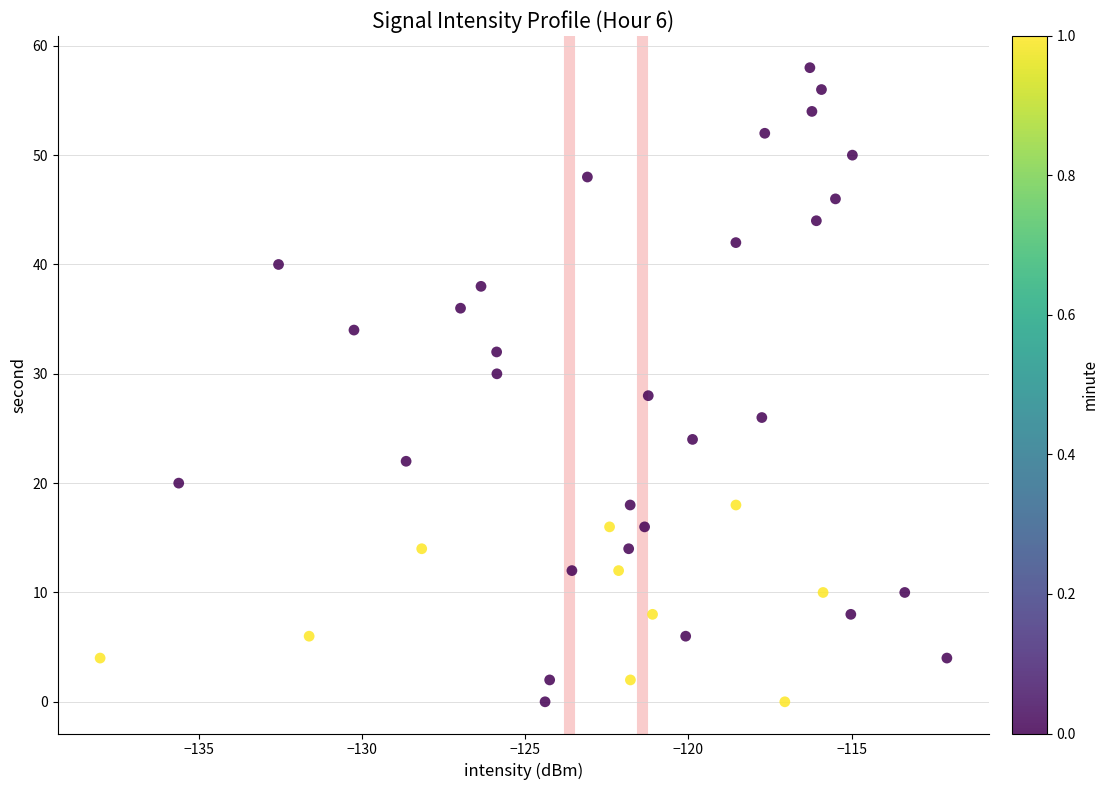

What is the range of Y values (max minus min)?

58